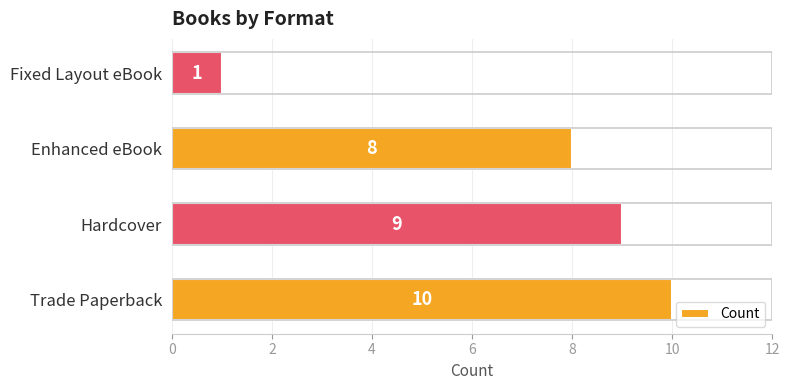

Are the bars horizontal?

Yes